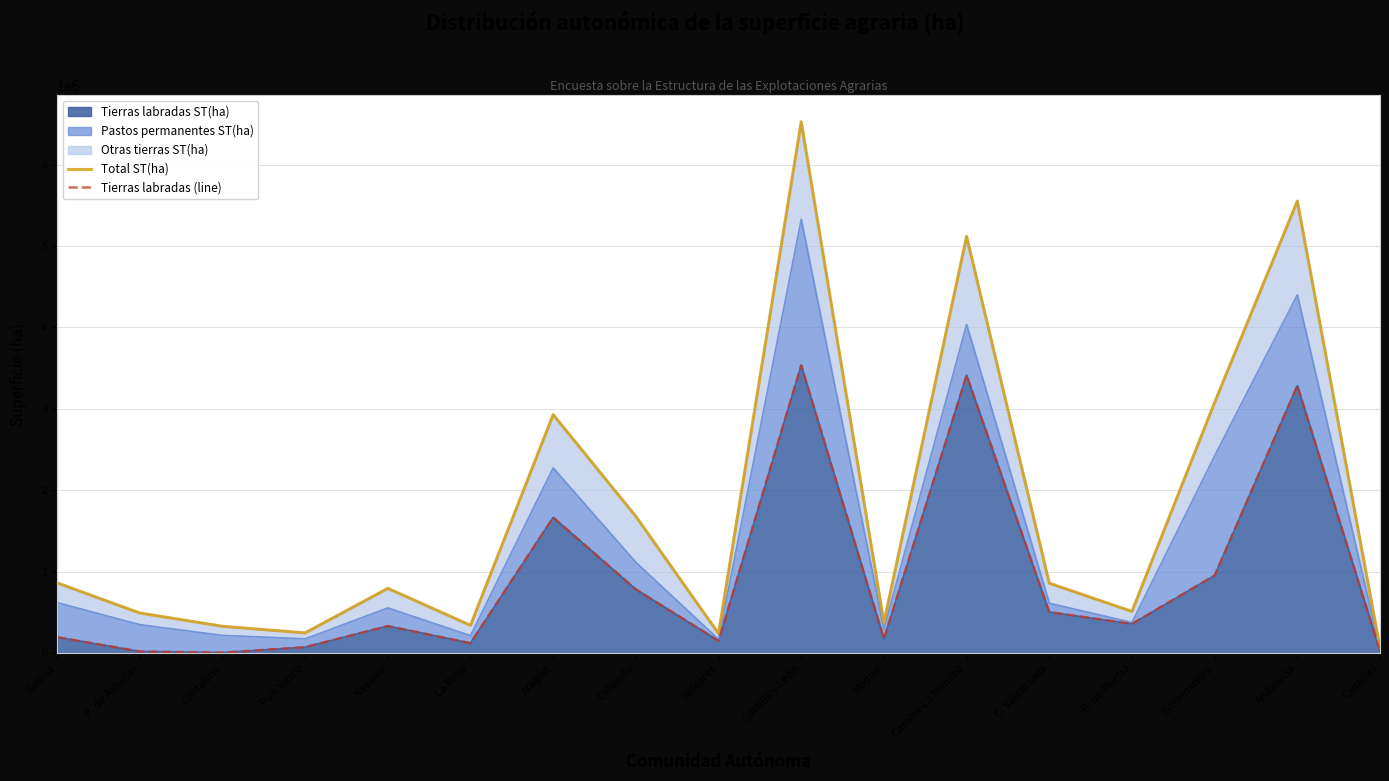

Where is the first local minimum for Total ST(ha)?

País Vasco